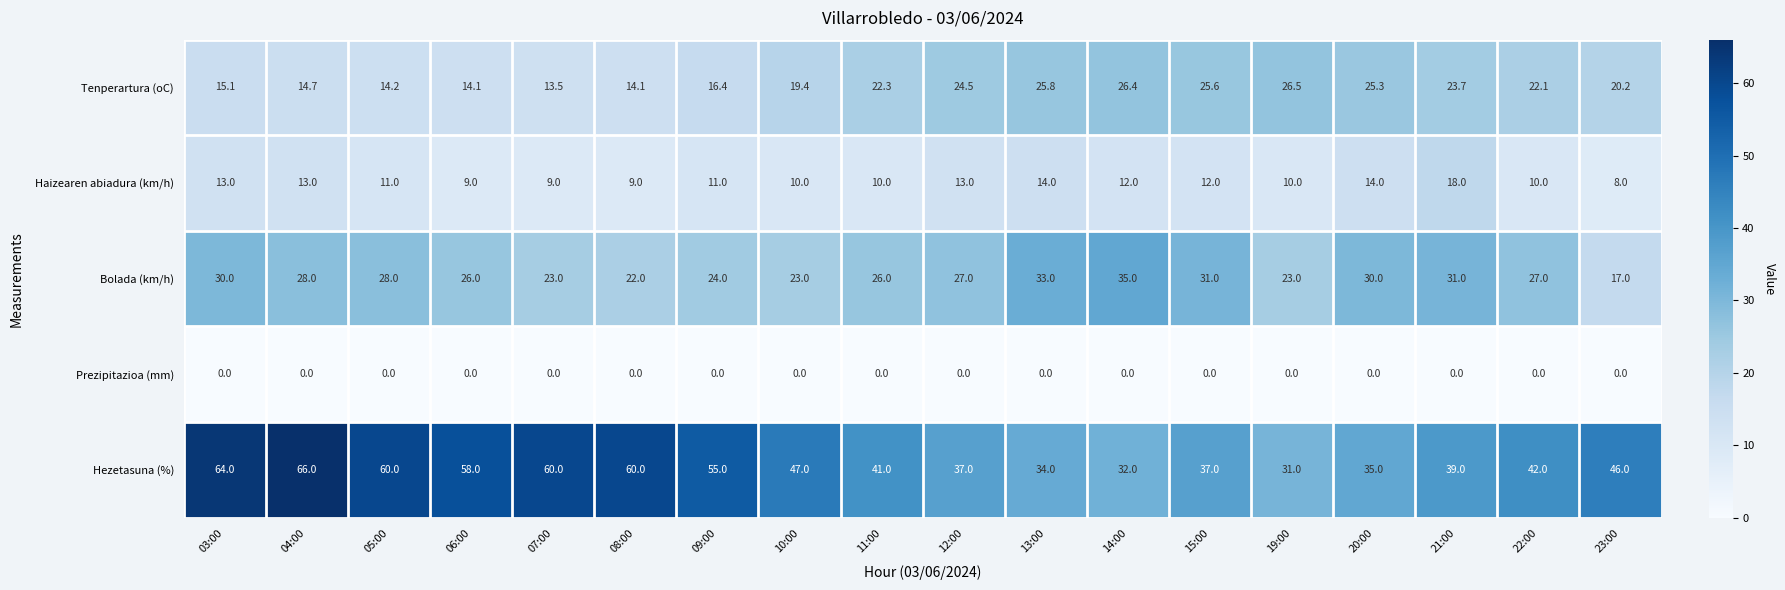

Rank the series by their maximum value, from highest to lowest.

Hezetasuna (%), Bolada (km/h), Tenperartura (oC), Haizearen abiadura (km/h), Prezipitazioa (mm)